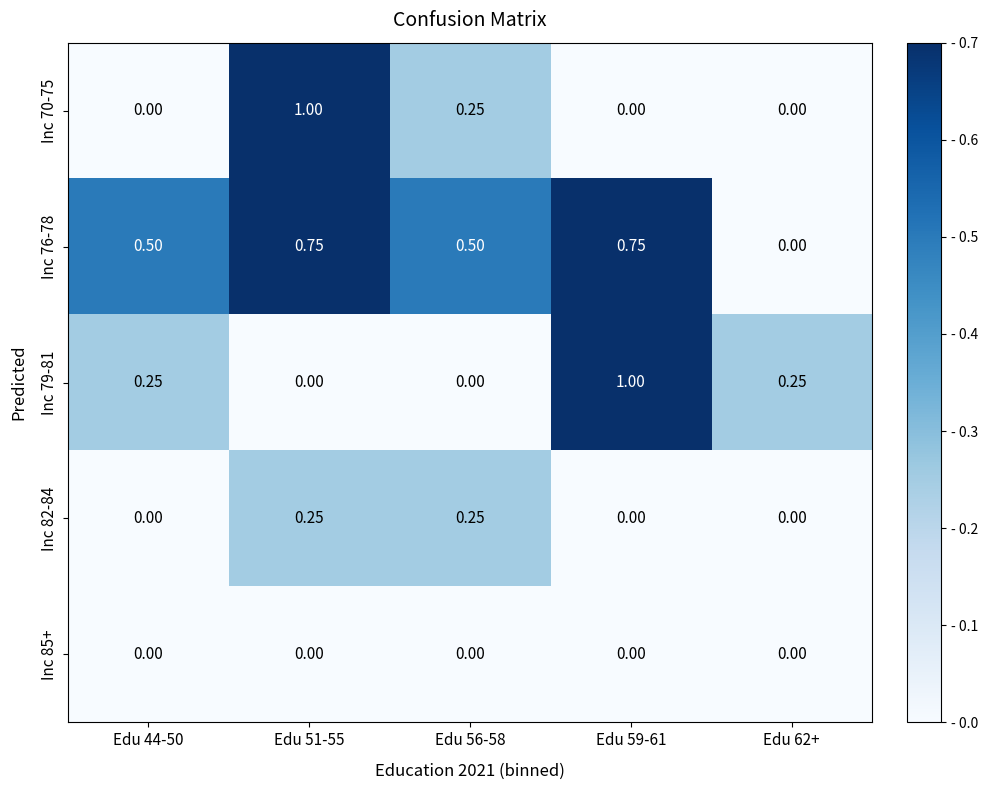

Is the value of Inc 85+ at Edu 62+ greater than the value of Inc 76-78 at Edu 56-58?

No